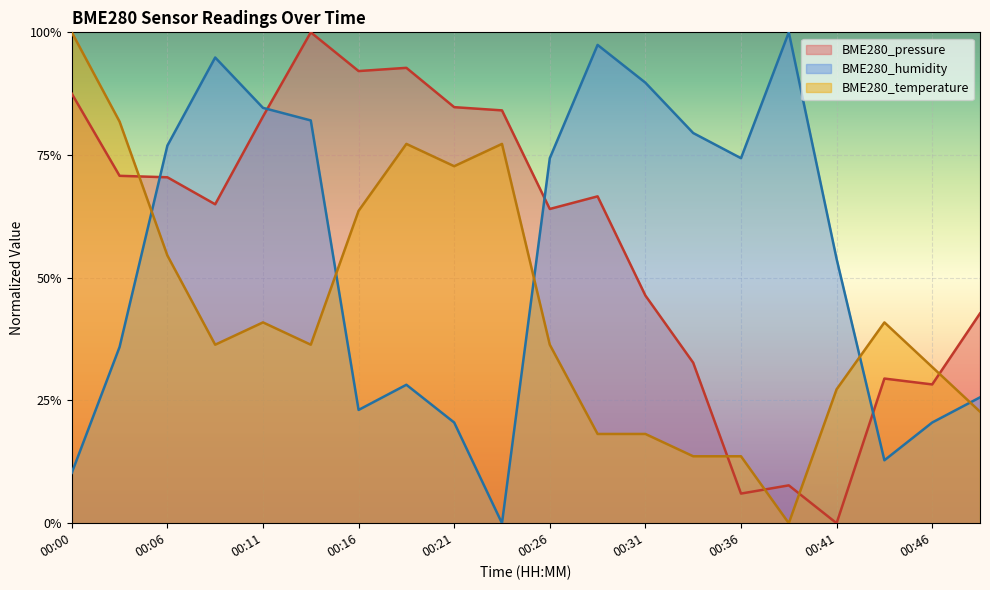

True or false: BME280_pressure has more than 2 interior local peaks.

True